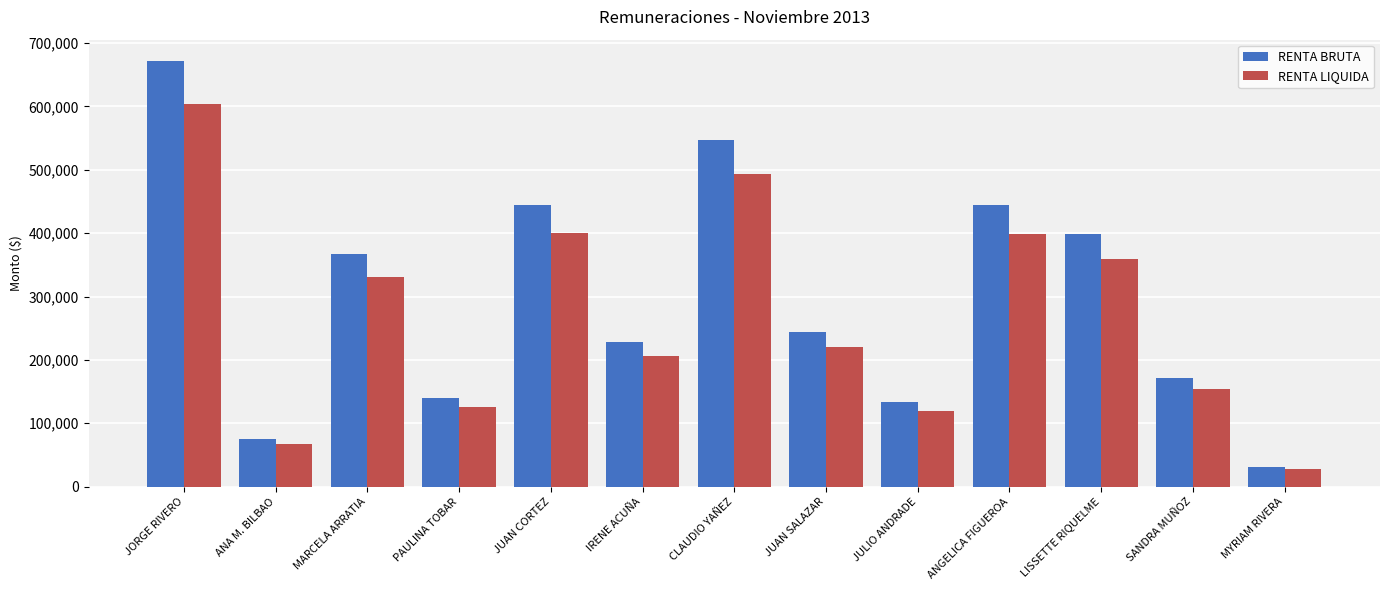

Which category has the lowest value across all series?

MYRIAM RIVERA